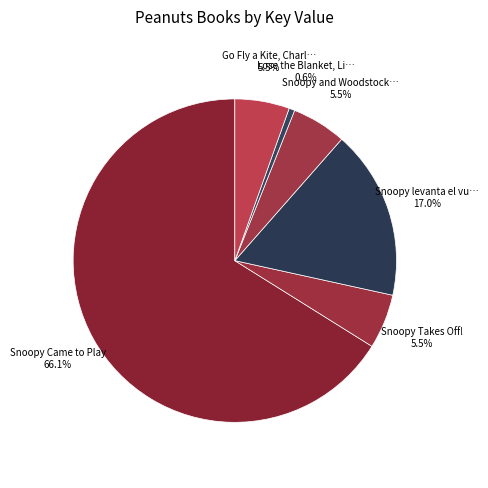

How many slices are in this pie chart?

6